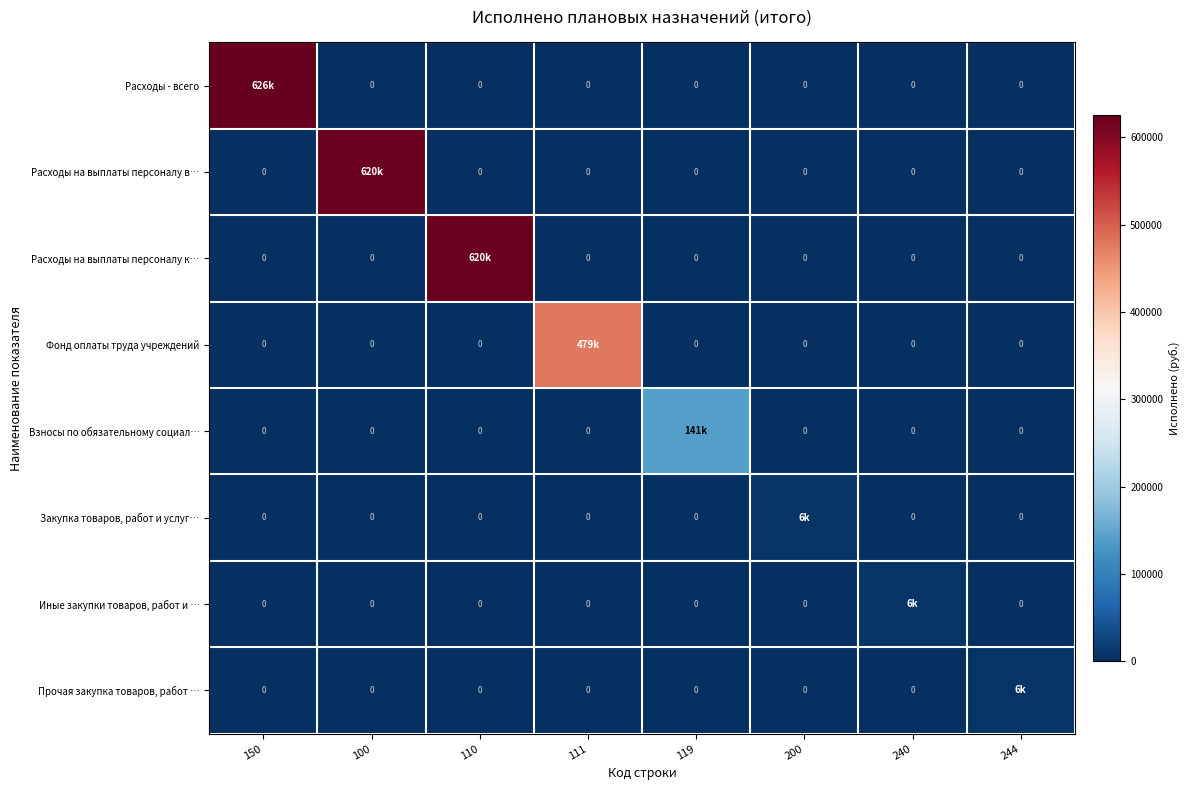

What is the maximum value shown in the chart?

626036.0